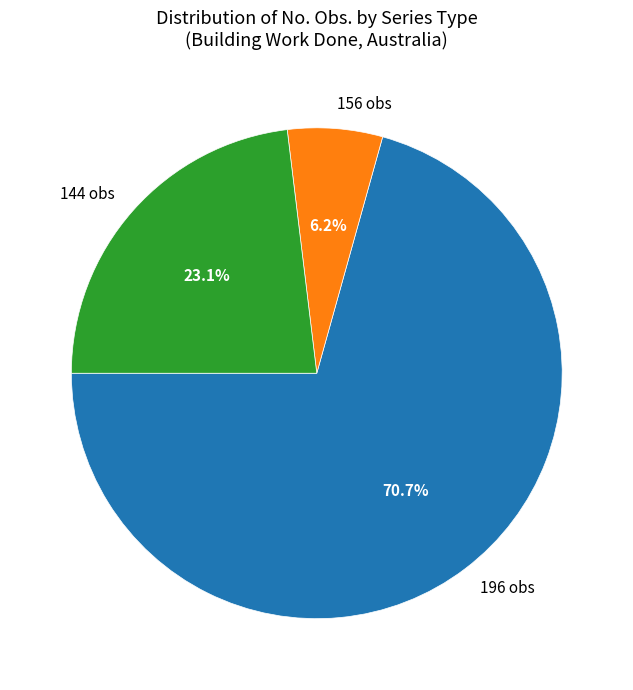

How many segments does this pie chart have?

3